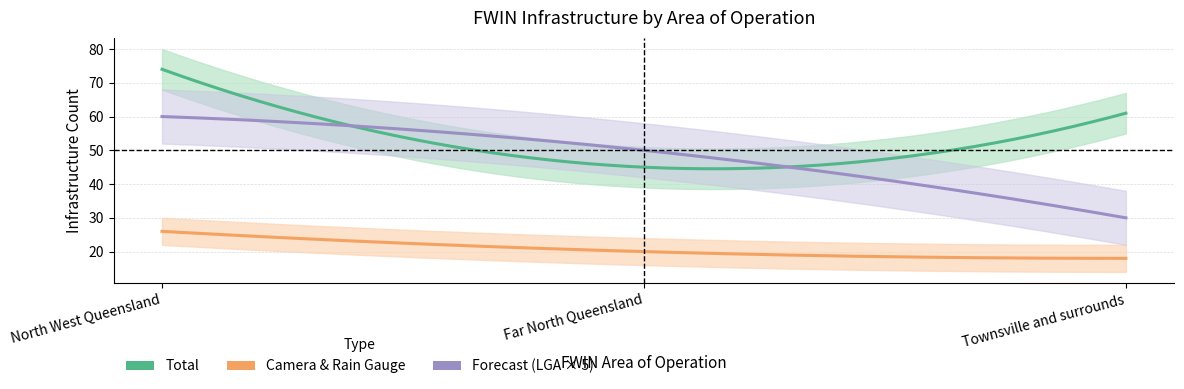

How many data points in Total are less than 61?

1